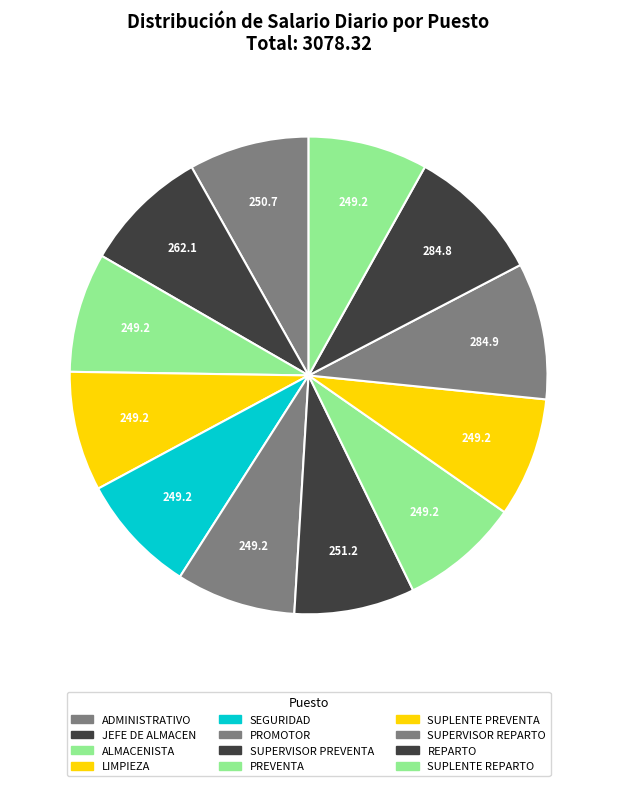

Which category has the smallest portion of the pie?

ALMACENISTA